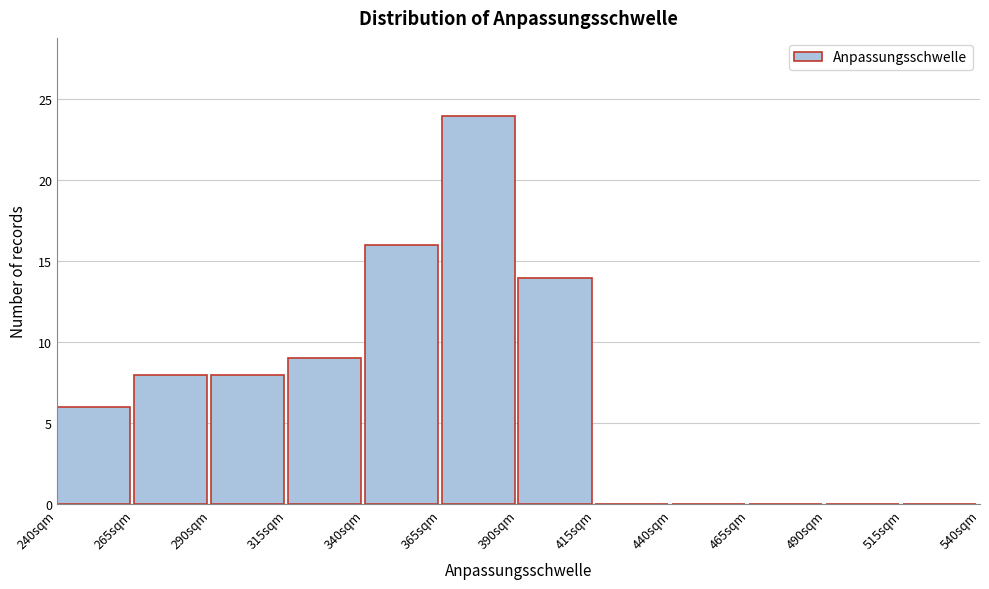

Reading left to right, list every bar in this chart as the range it spans on the x-axis followed by its height. The values are not printed on the chart, so give them approximately, as read against the axis.

240 to 265: 6
265 to 290: 8
290 to 315: 8
315 to 340: 9
340 to 365: 16
365 to 390: 24
390 to 415: 14
415 to 440: 0
440 to 465: 0
465 to 490: 0
490 to 515: 0
515 to 540: 0